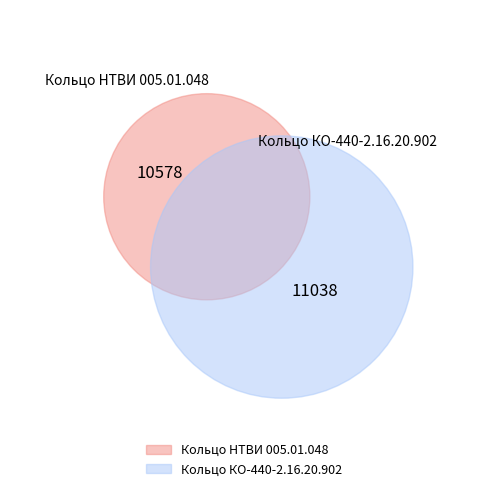

What is the ratio of the value at Кольцо НТВИ 005.01.048 to the value at Кольцо КО-440-2.16.20.902?

1.0